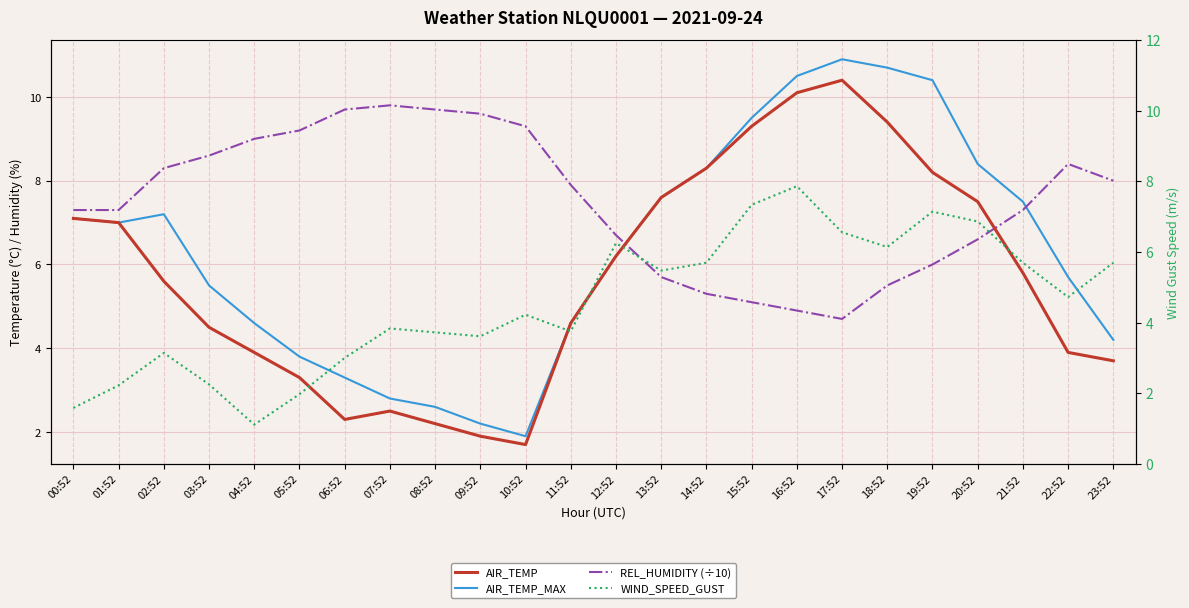

Between 03:52 and 23:52, which series saw the biggest shift?

WIND_SPEED_GUST